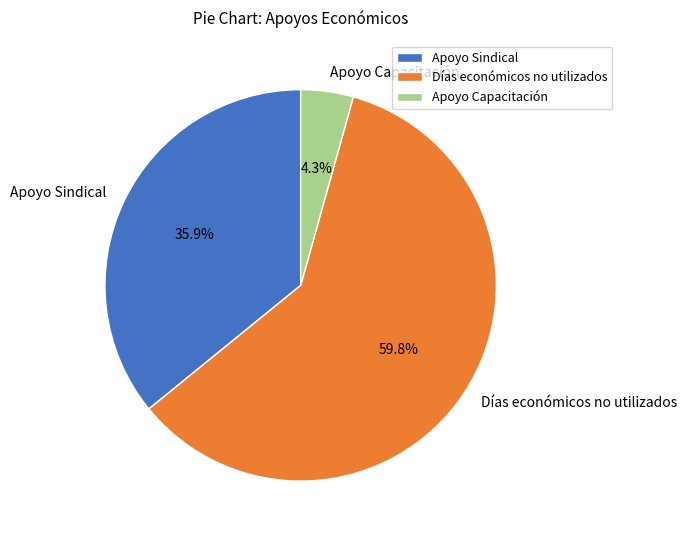

What is the smallest slice in the pie chart?

Apoyo Capacitación